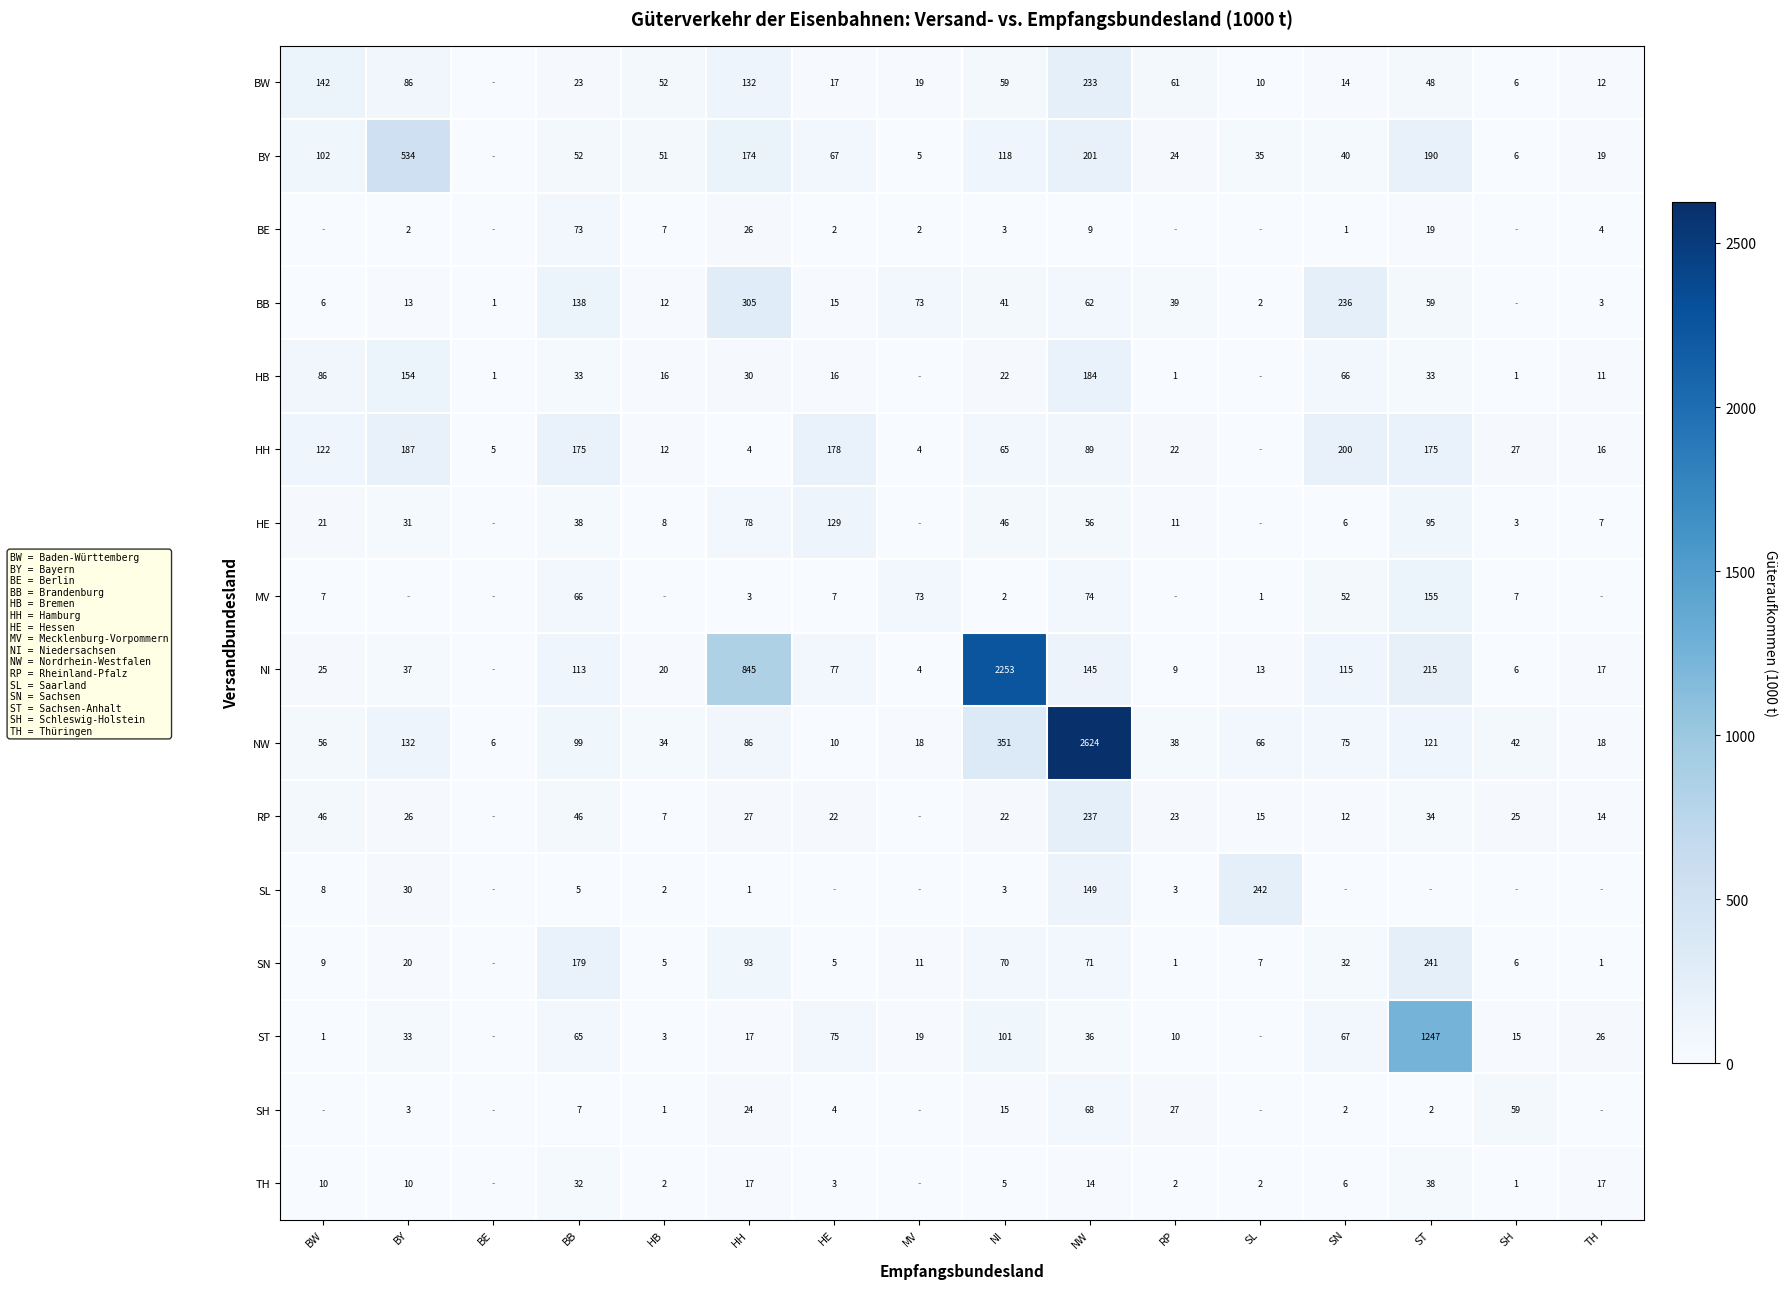

Rank the series at NW from lowest to highest value.

BE, TH, ST, HE, BB, SH, SN, MV, HH, NI, SL, HB, BY, BW, RP, NW